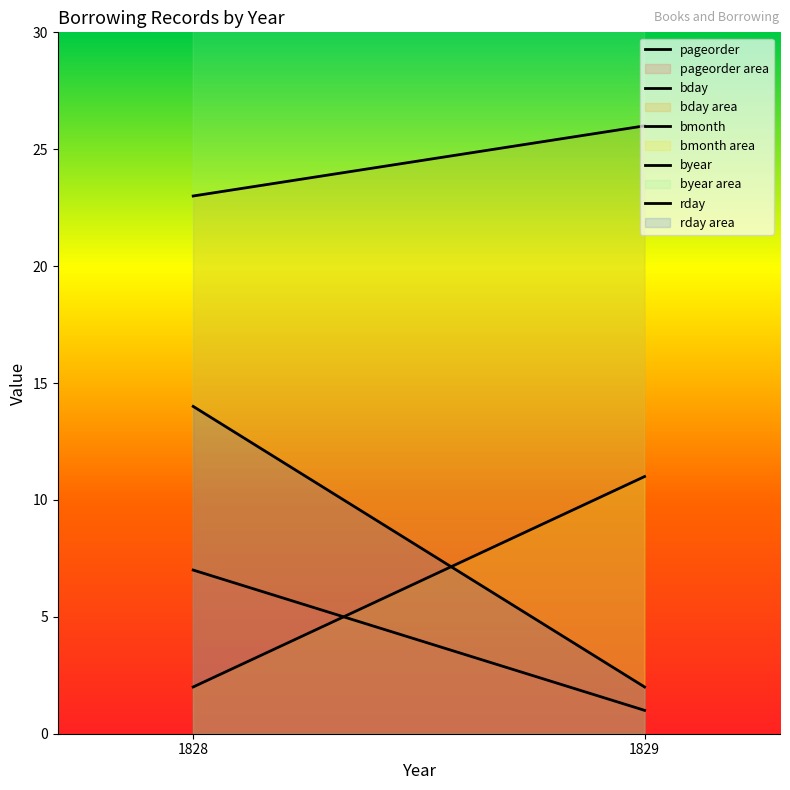

Reading left to right, extract all data points from this chart.

pageorder: 7	1
bday: 23	26
bmonth: 2	11
byear: 1829	1828
rday: 14	2